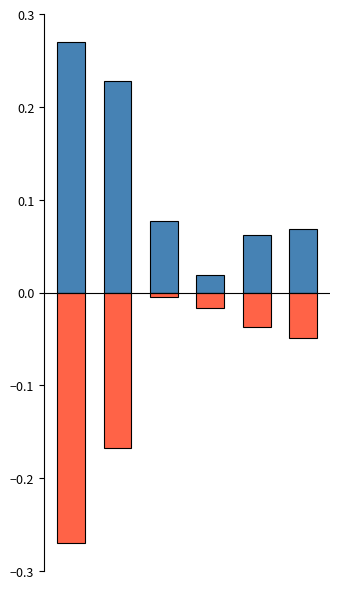

Reading left to right, extract all data points from this chart.

Калорийность: 0.3	0.2	0.1	0.0	0.1	0.1
Белки: -0.3	-0.2	-0.0	-0.0	-0.0	-0.0